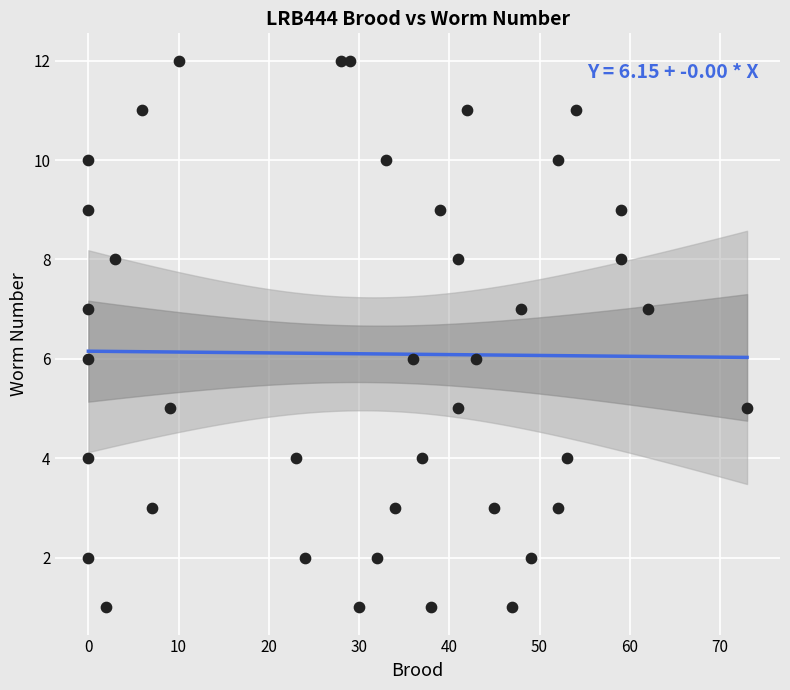

What is the range of Y values (max minus min)?

11